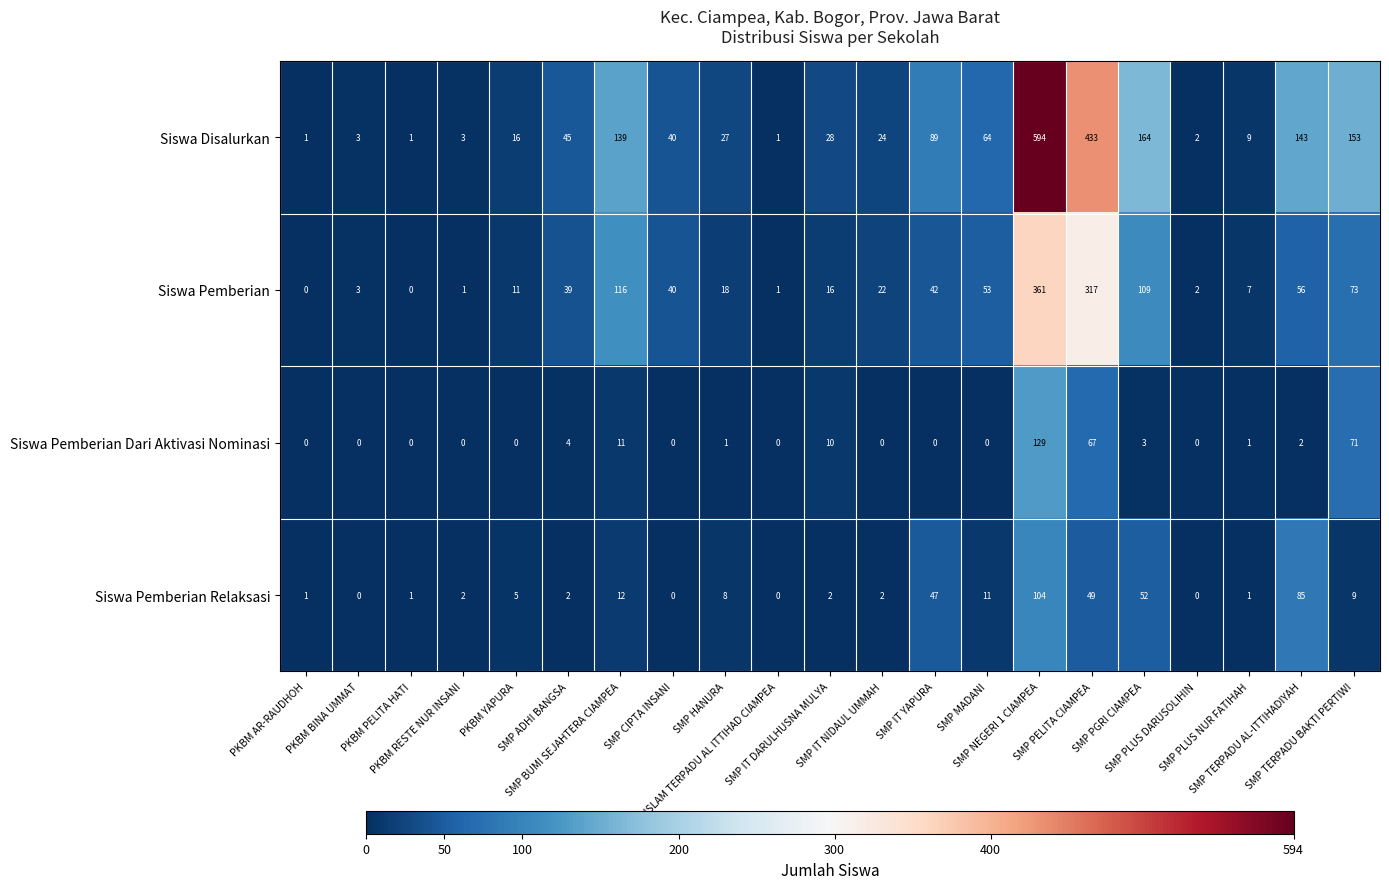

What is the maximum value shown in the chart?

594